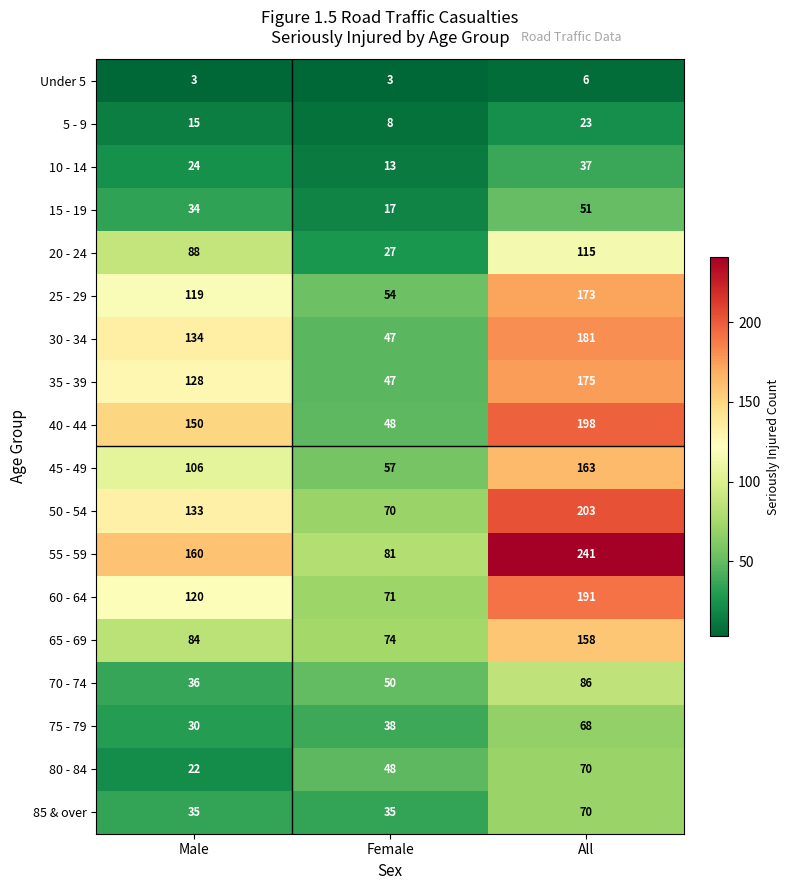

At which category is the sum across all series the highest?

All